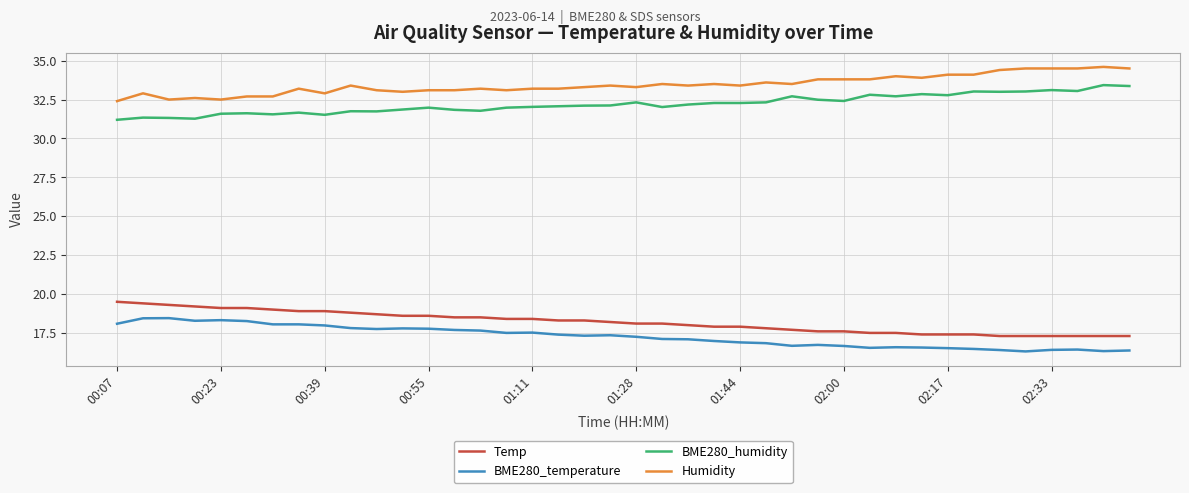

True or false: Humidity and Temp cross at least once.

False